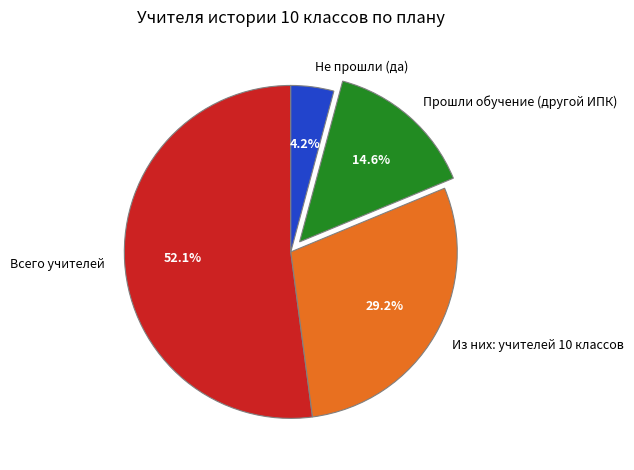

To the nearest percent, what is the combined percentage of Всего учителей and Прошли обучение (другой ИПК)?

67%